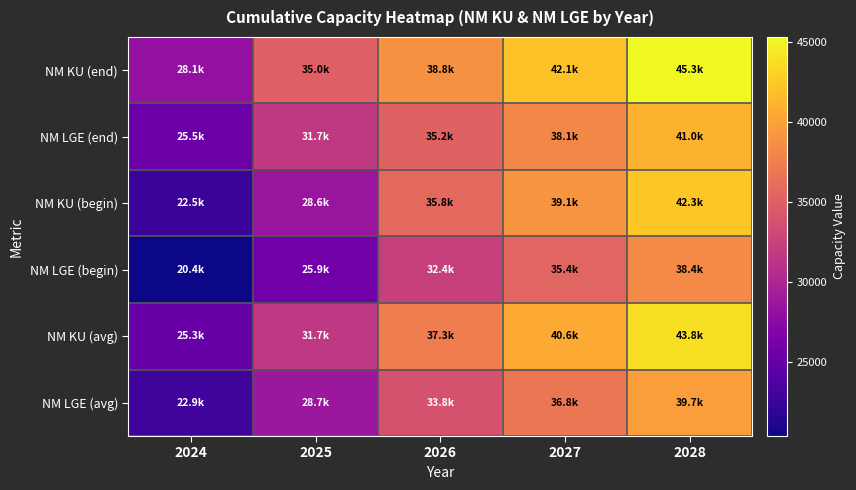

Between 2025 and 2026, which series saw the biggest shift?

NM KU (begin)